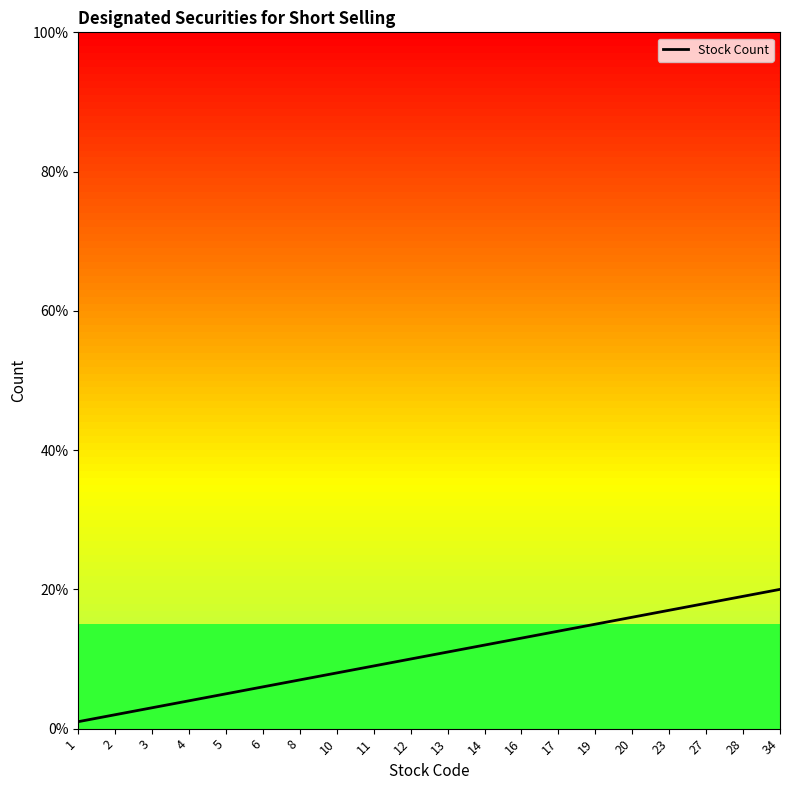

What is the minimum value shown in the chart?

1